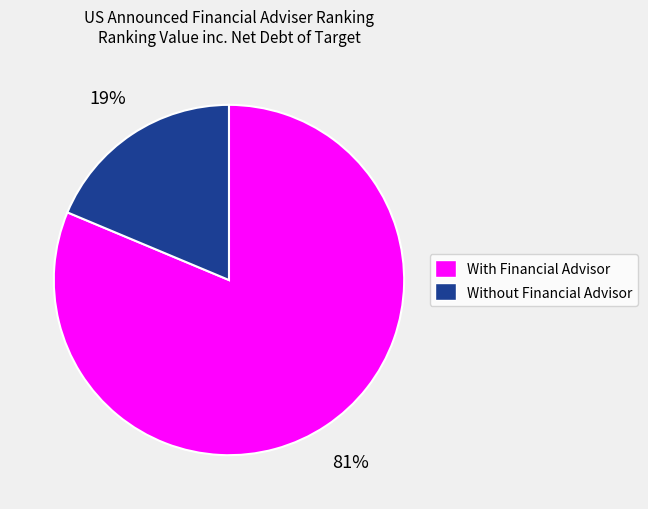

What is the majority slice?

With Financial Advisor